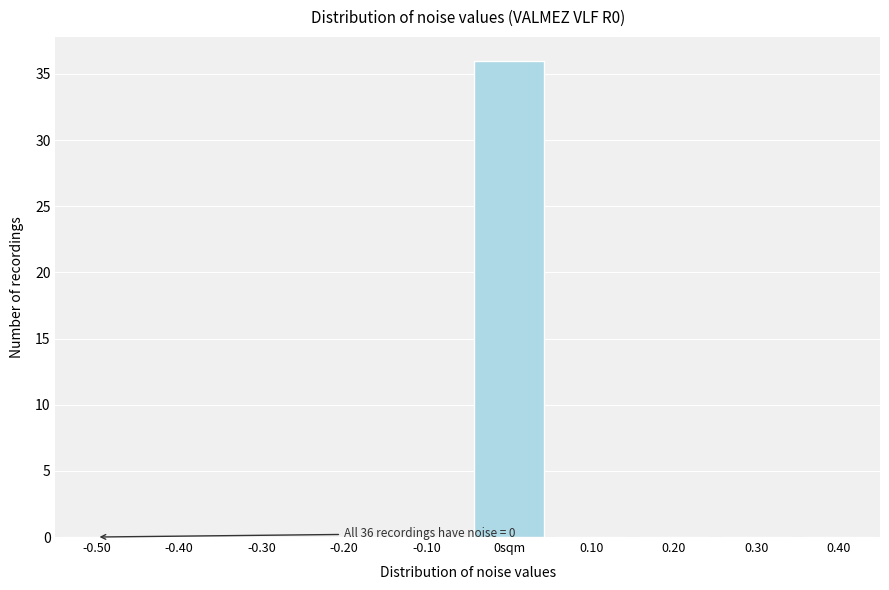

Reading left to right, extract all data points from this chart.

-0.50=0	-0.40=0	-0.30=0	-0.20=0	-0.10=0	0sqm=36	0.10=0	0.20=0	0.30=0	0.40=0